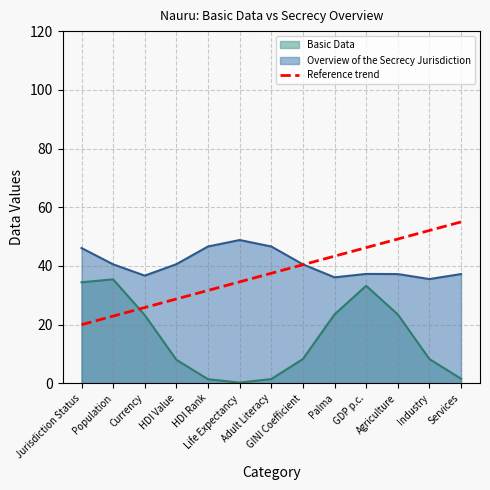

At which category does the chart reach its minimum across all series?

Life Expectancy